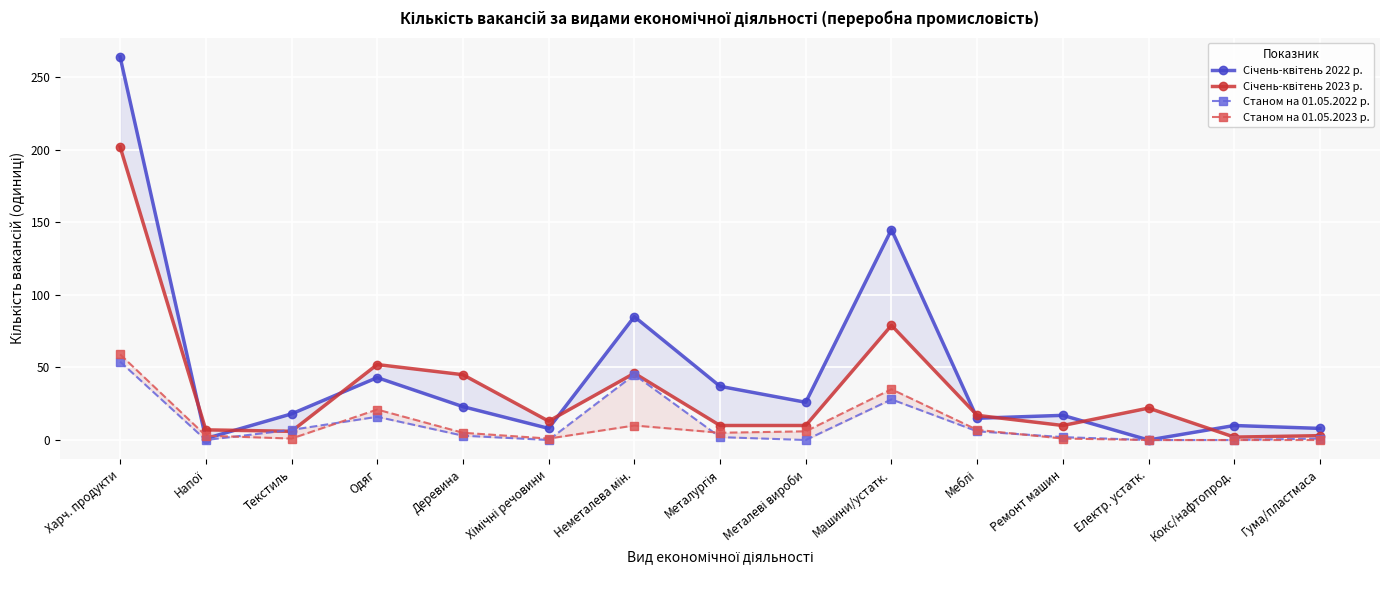

True or false: Станом на 01.05.2023 р. and Січень-квітень 2023 р. intersect in this chart.

False